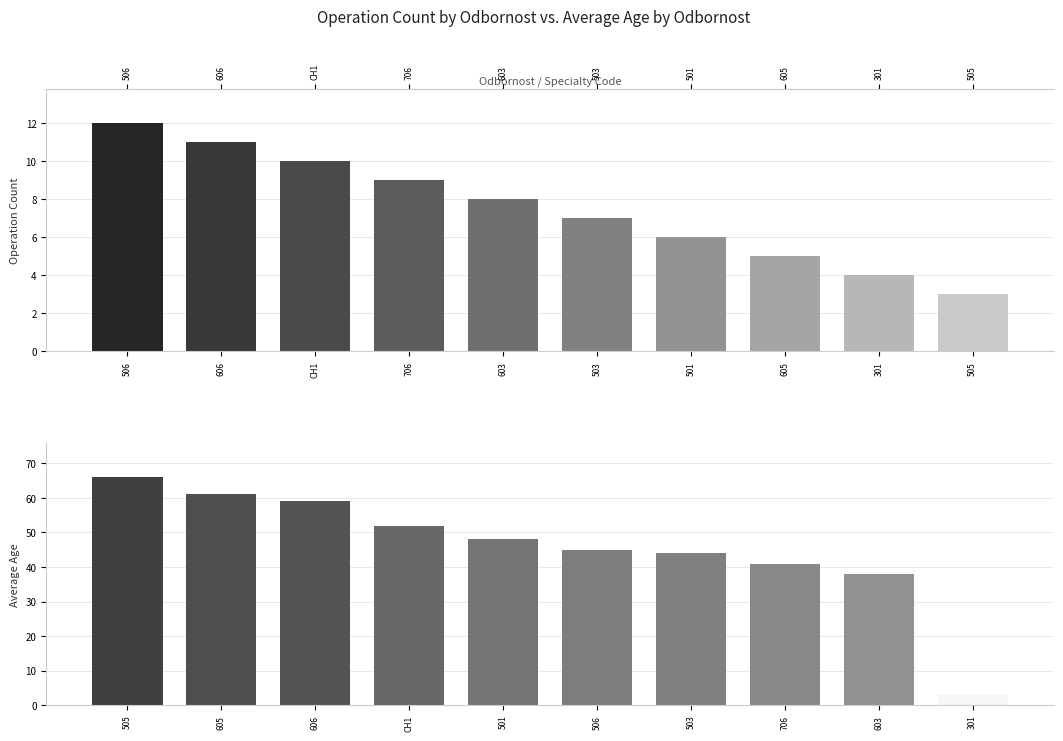

Which category has the lowest value in the Operation Count series?

505